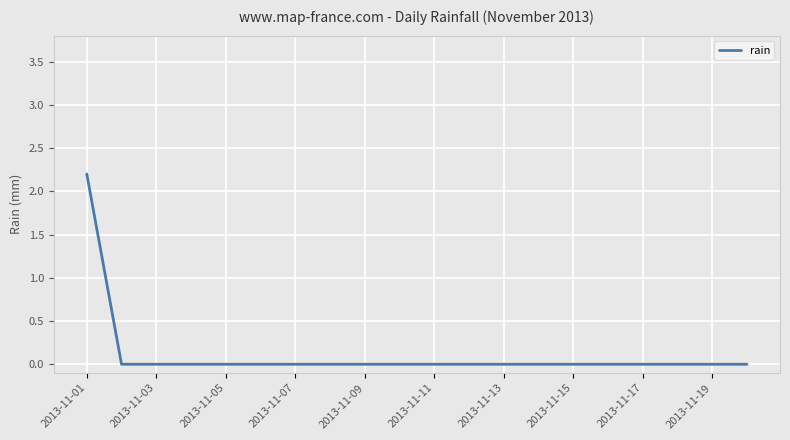

How many series are shown in this chart?

1